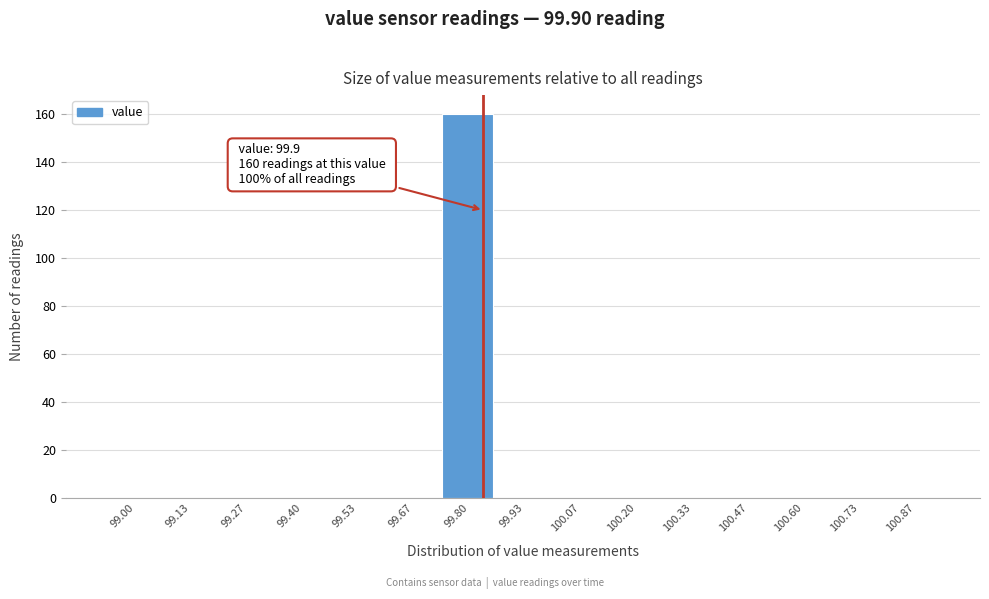

Reading right to left, what are all the values shown in this chart?

100.87=0	100.73=0	100.60=0	100.47=0	100.33=0	100.20=0	100.07=0	99.93=0	99.80=160	99.67=0	99.53=0	99.40=0	99.27=0	99.13=0	99.00=0